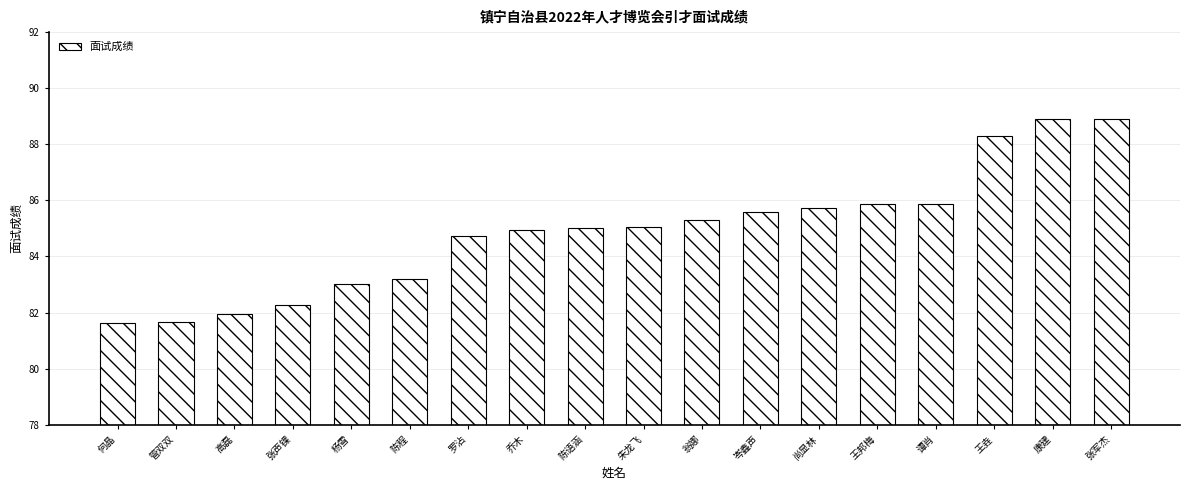

What is the difference between the second highest and second lowest values?

7.2